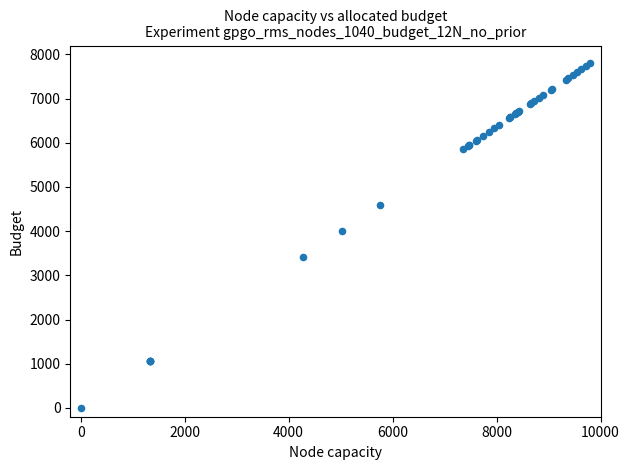

What Y value in the scatter plot is closest to 3900?

3995.3